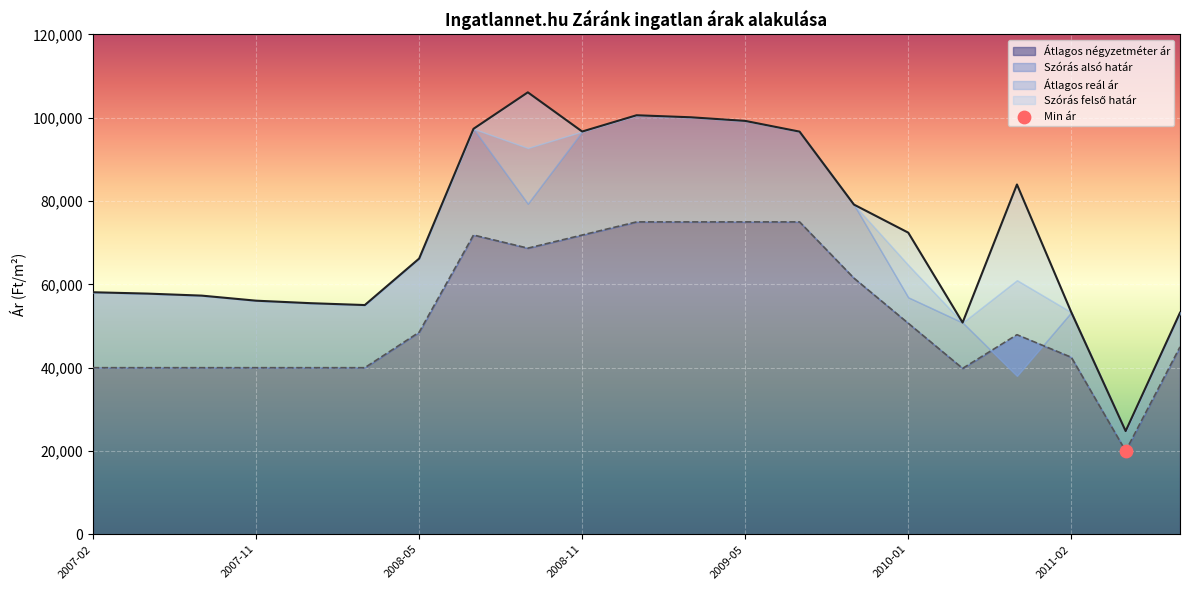

Which series contains the highest Y value?

Szórás felső határ